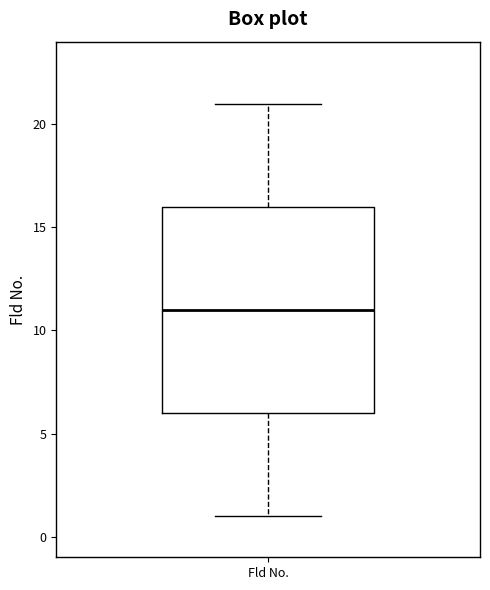

Where does the upper whisker of the box for Fld No. end on the y-axis? The values are not printed on the chart, so give them approximately, as read against the axis.

21